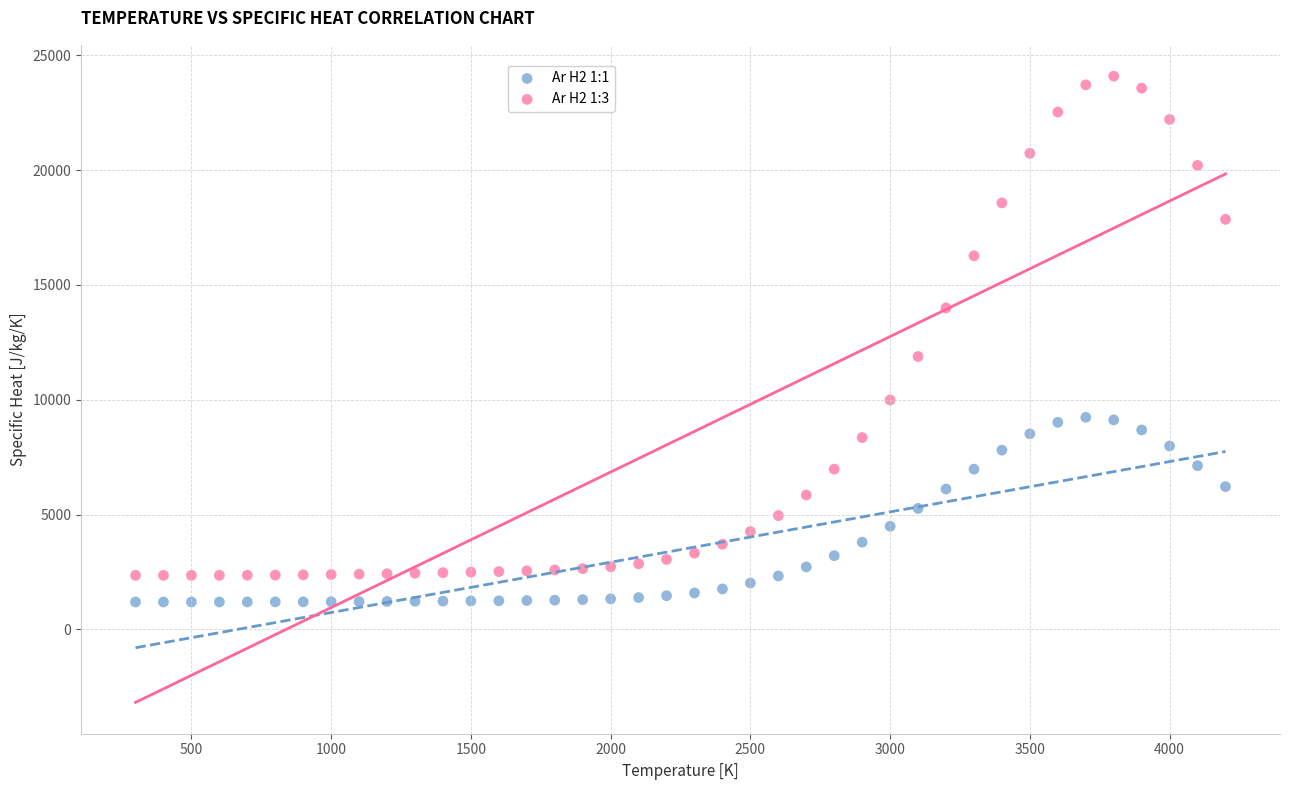

Which series contains the highest Y value?

Ar H2 1:3